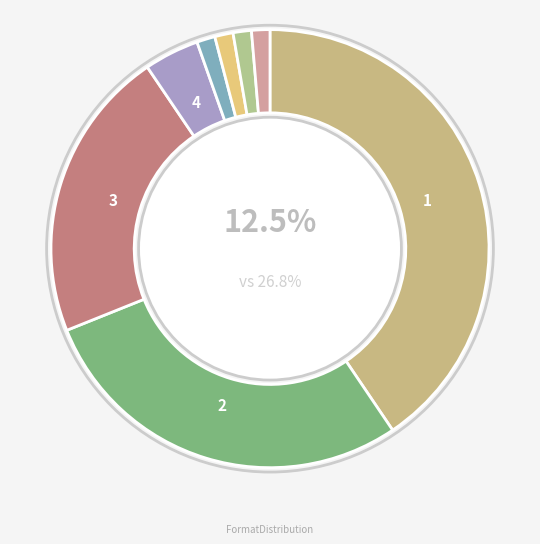

To the nearest percent, what percentage of the pie is Mass Market Paperback?

1%